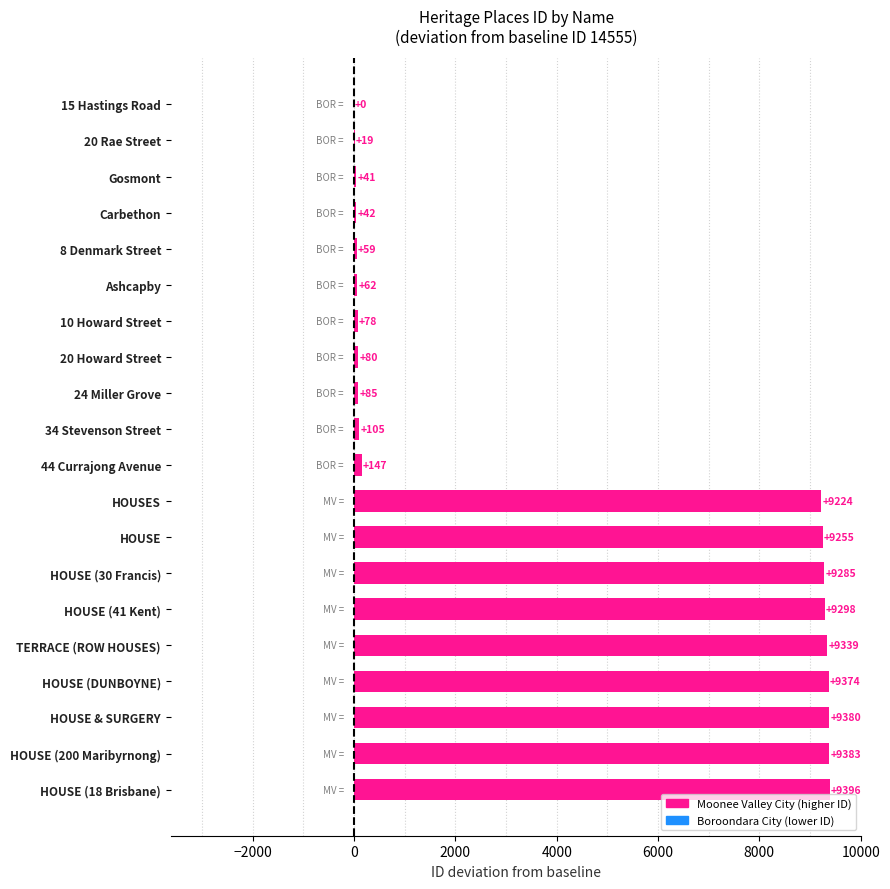

What is the maximum value shown in the chart?

9396